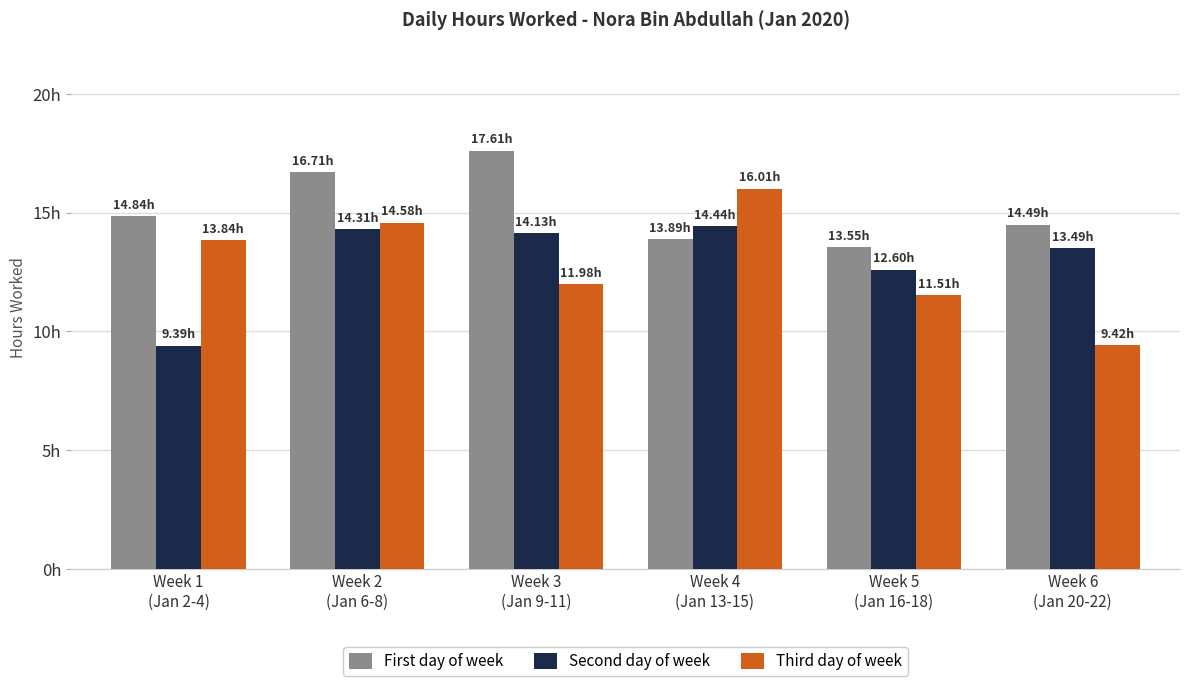

Is the value of Third day of week at Week 3
(Jan 9-11) greater than the value of First day of week at Week 5
(Jan 16-18)?

No